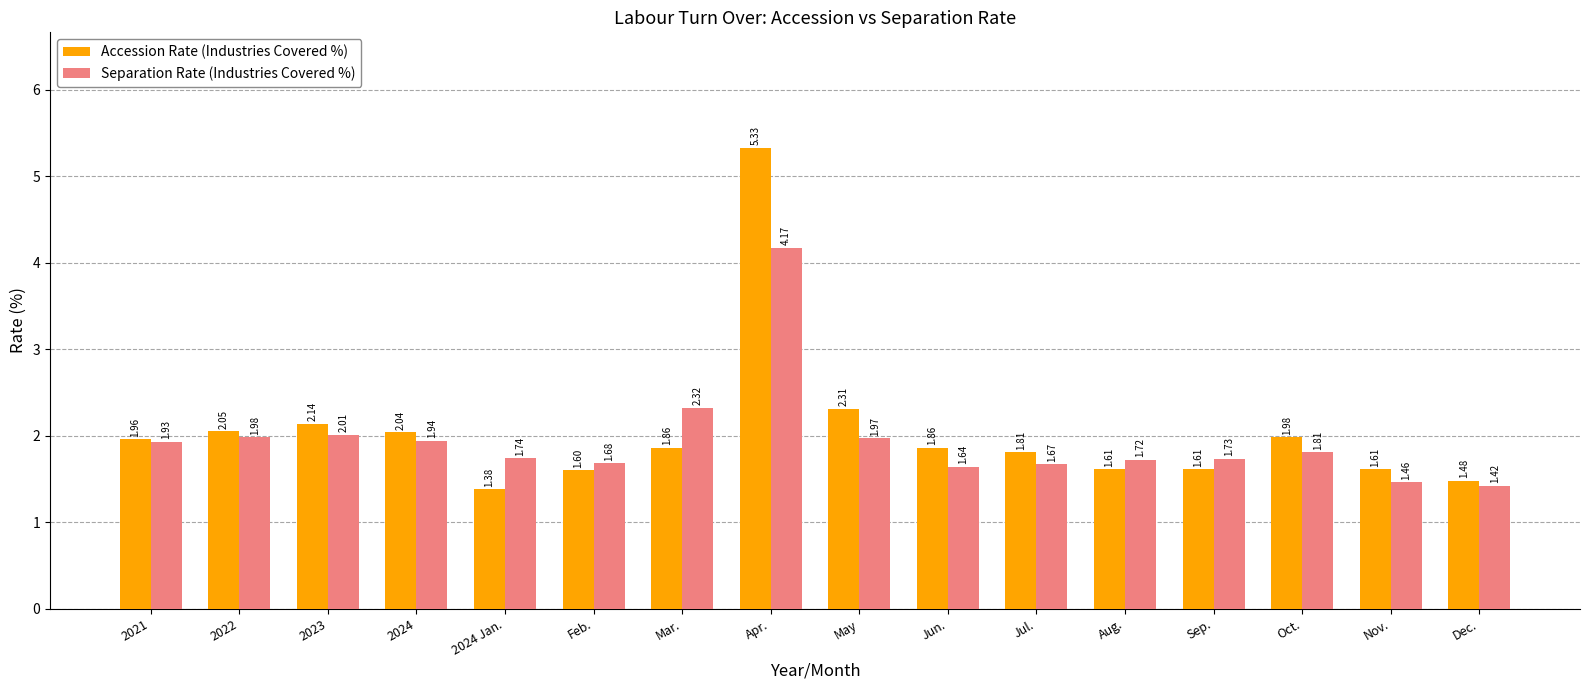

The value of Accession Rate (Industries Covered %) at Aug. is 1.6. True or false?

True